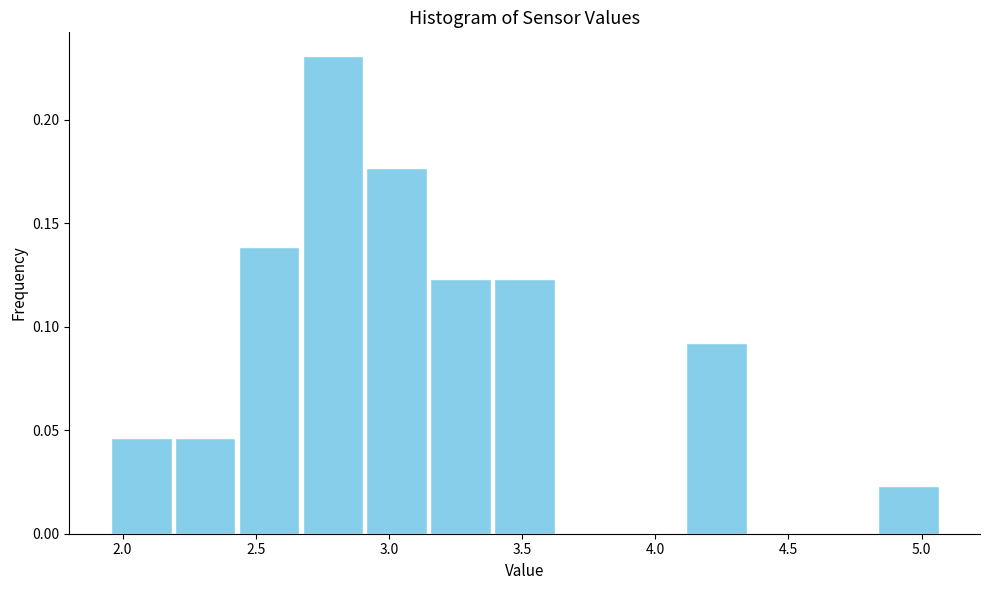

Reading left to right, list every bar in this chart as the range it spans on the x-axis followed by its height. Neither the bar edges nor the heights are printed on the chart, so give them approximately, as read against the axes.

1.95 to 2.19: 0.045
2.19 to 2.43: 0.045
2.43 to 2.67: 0.140
2.67 to 2.91: 0.230
2.91 to 3.15: 0.175
3.15 to 3.39: 0.125
3.39 to 3.63: 0.125
3.63 to 3.87: 0
3.87 to 4.11: 0
4.11 to 4.35: 0.090
4.35 to 4.59: 0
4.59 to 4.83: 0
4.83 to 5.07: 0.025